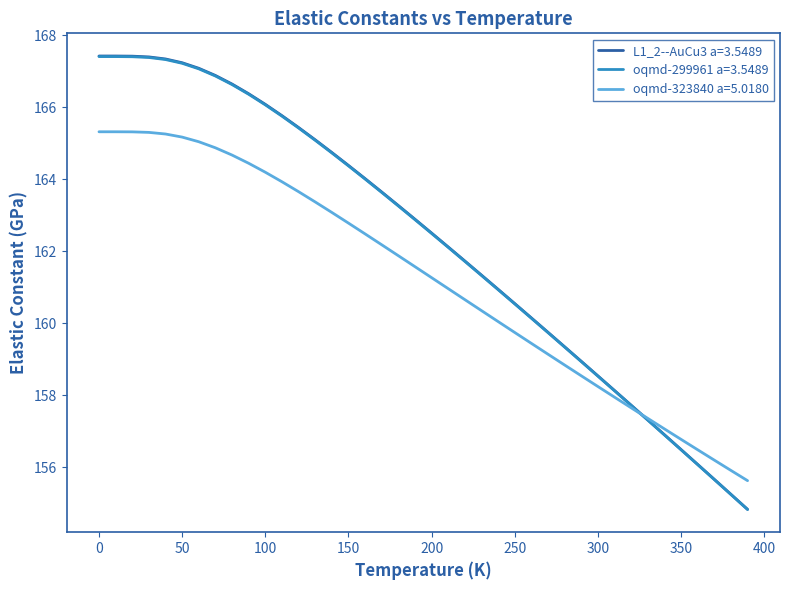

True or false: L1_2--AuCu3 a=3.5489 and oqmd-299961 a=3.5489 cross at least once.

False